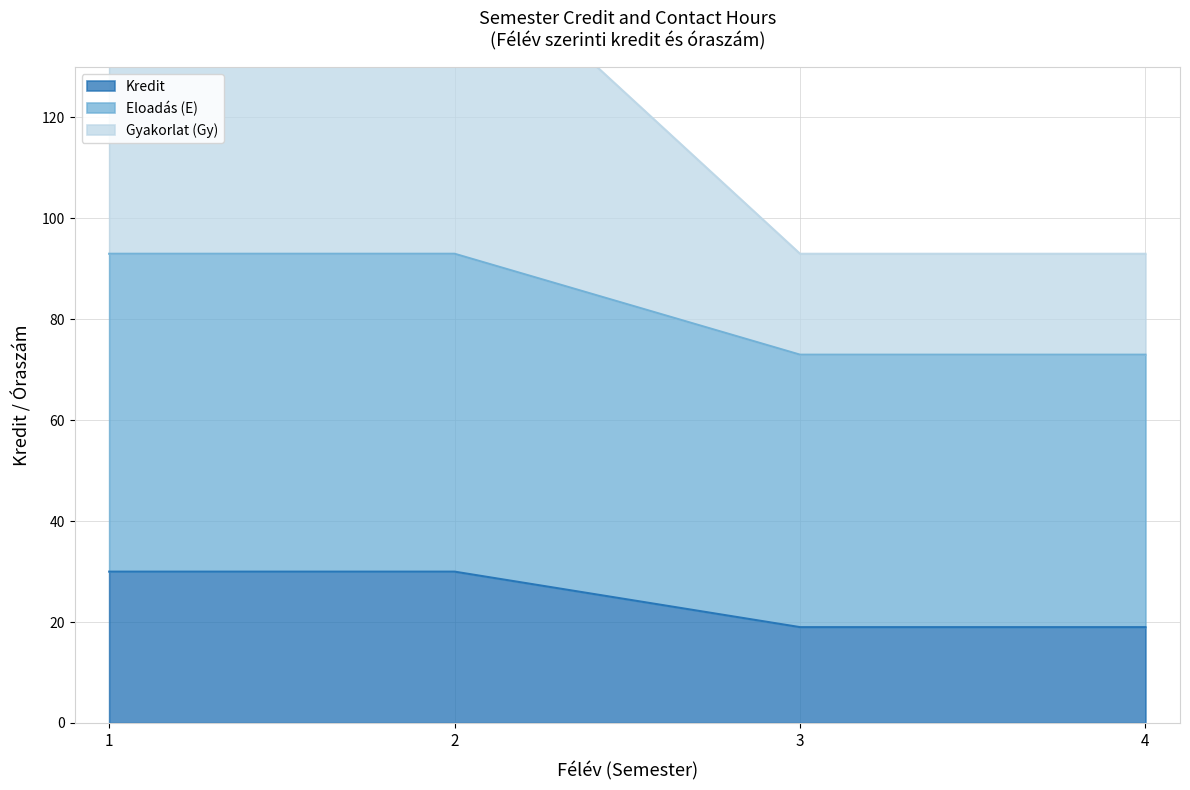

True or false: Kredit has a value of 19 at 4.

True